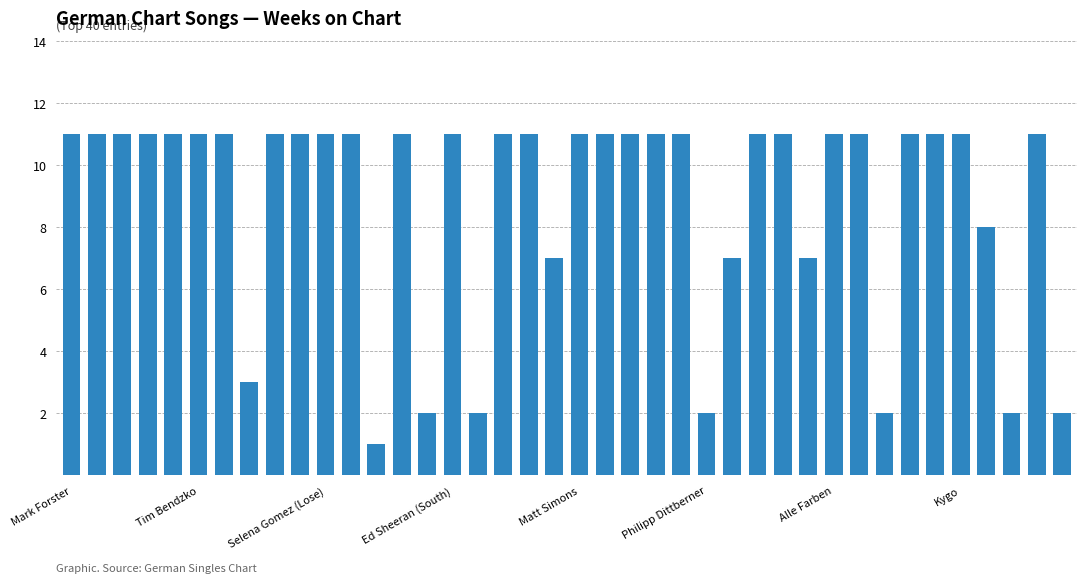

What is the value of the 16th bar from the left?

11